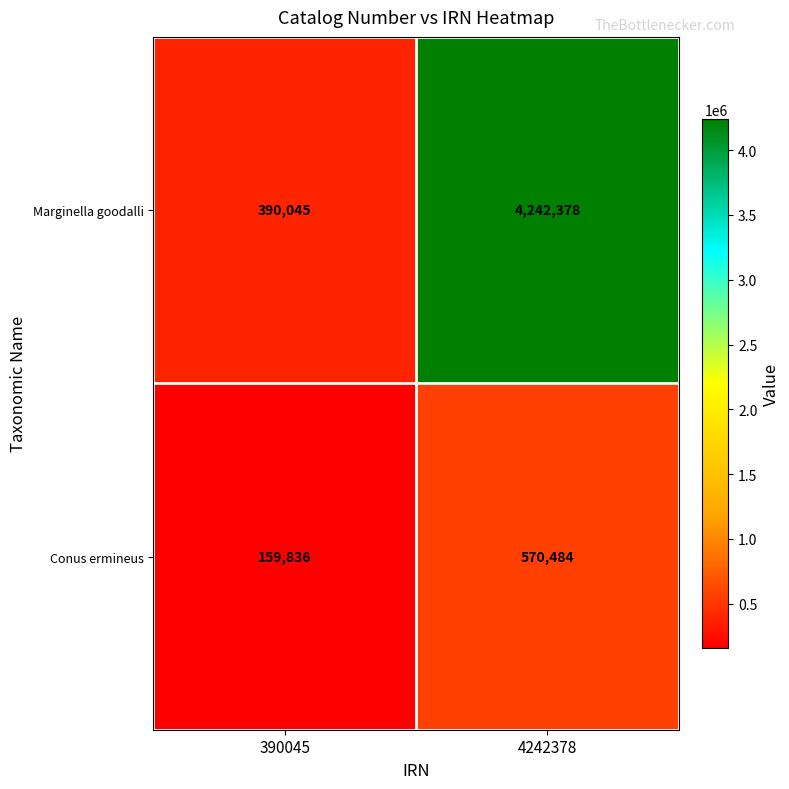

What is the sum of the Marginella goodalli values at 4242378 and 390045?

4632423